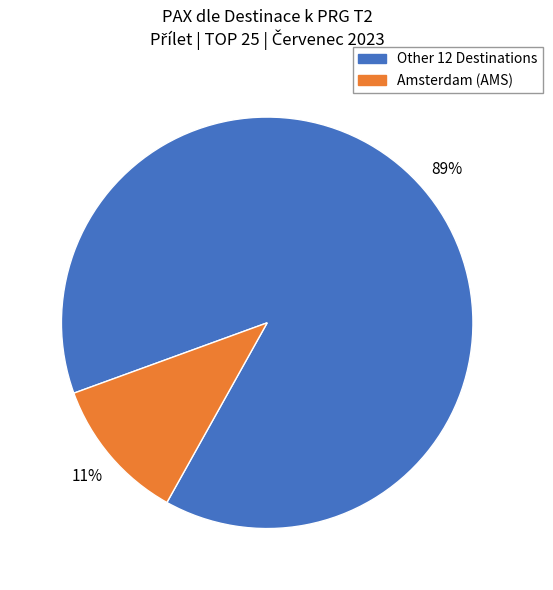

Is there any slice that represents more than half of the pie?

Yes